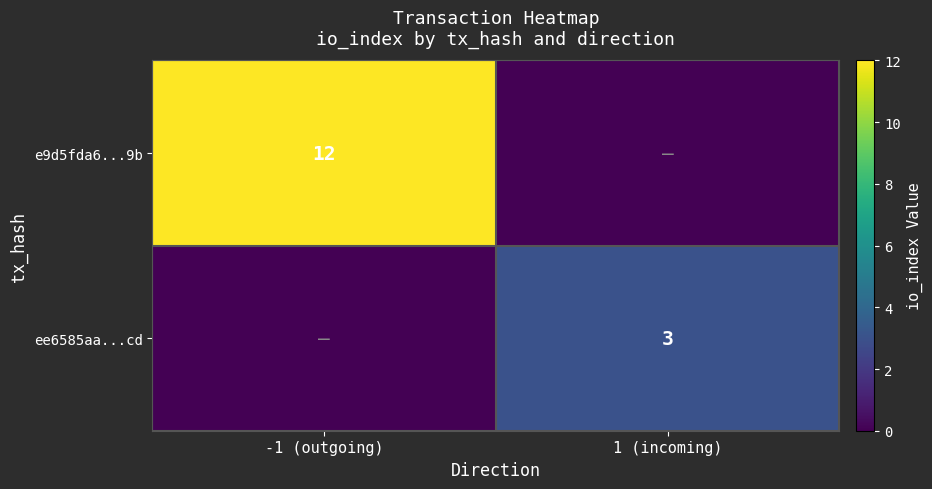

Is it true that e9d5fda6...9b equals 12 at -1 (outgoing)?

True